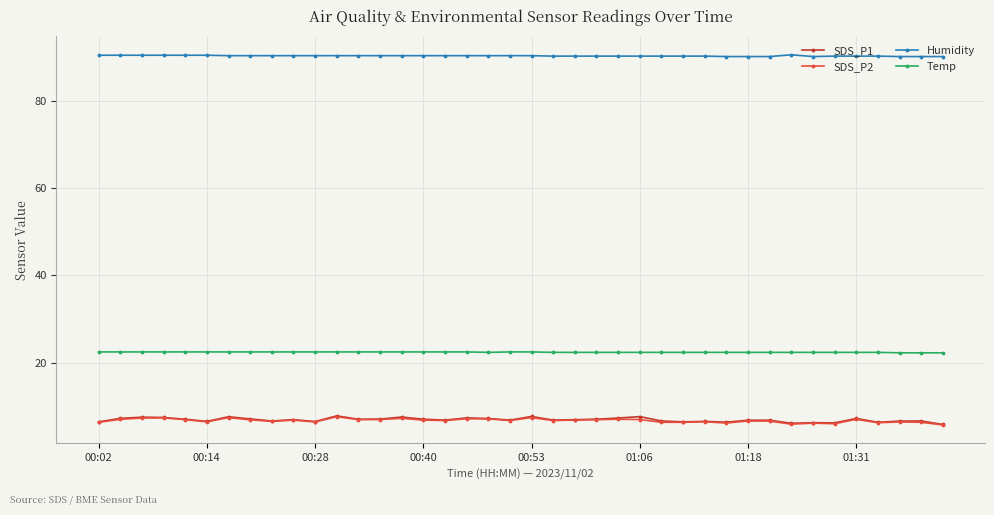

True or false: SDS_P2 has more than 0 points higher than both neighbors.

True